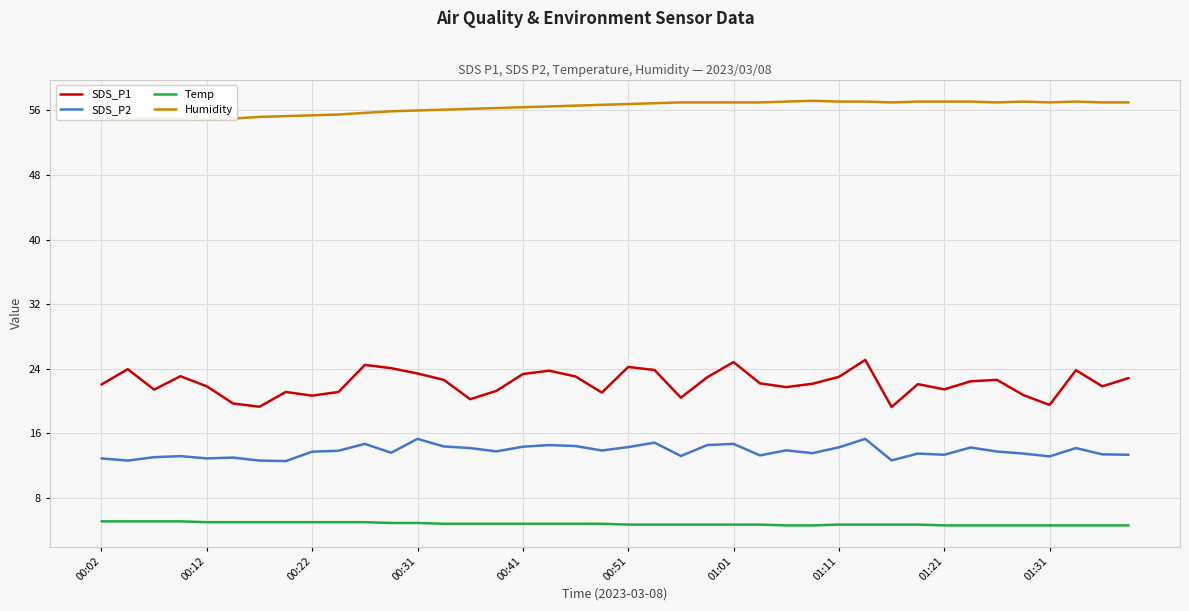

What value does the Temp series have at 25?

4.7